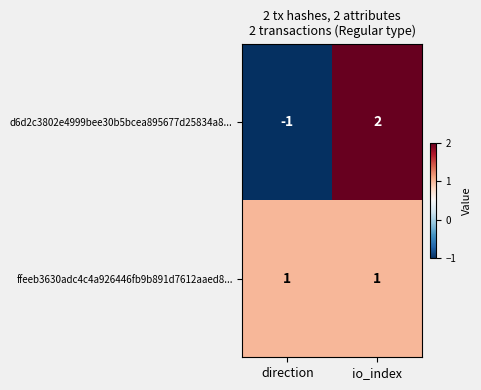

At which category does the chart reach its minimum across all series?

direction